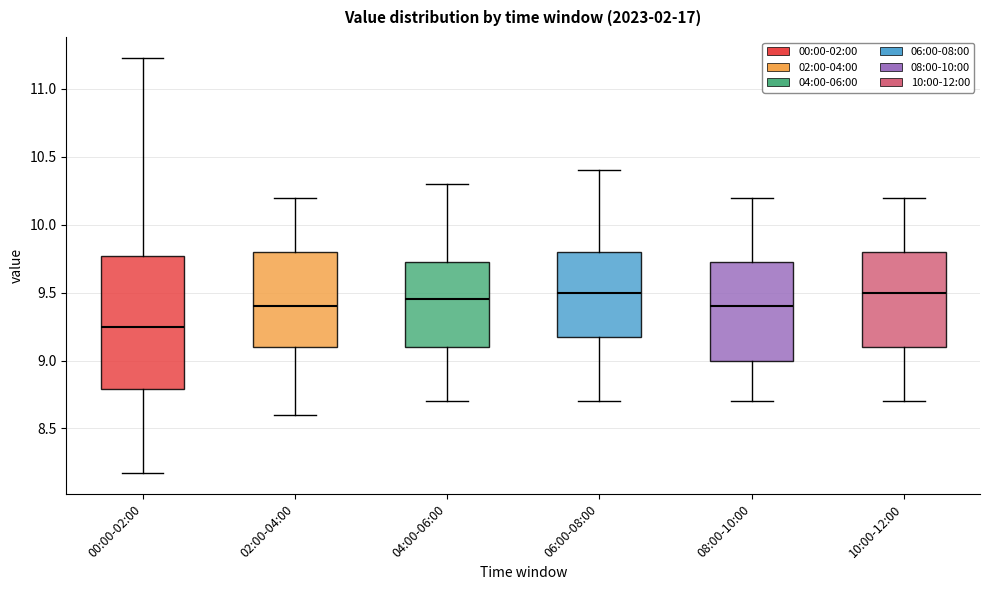

Reading left to right, transcribe this box plot: for each box, give where its median line is, the range the box spans, and where its two whiskers end, as read against the y-axis. The values are not printed on the chart, so give them approximately, as read against the axis.

00:00-02:00: median 9.25, box 8.80 to 9.75, whiskers 8.15 to 11.25
02:00-04:00: median 9.40, box 9.10 to 9.80, whiskers 8.60 to 10.20
04:00-06:00: median 9.45, box 9.10 to 9.75, whiskers 8.70 to 10.30
06:00-08:00: median 9.50, box 9.20 to 9.80, whiskers 8.70 to 10.40
08:00-10:00: median 9.40, box 9.00 to 9.75, whiskers 8.70 to 10.20
10:00-12:00: median 9.50, box 9.10 to 9.80, whiskers 8.70 to 10.20